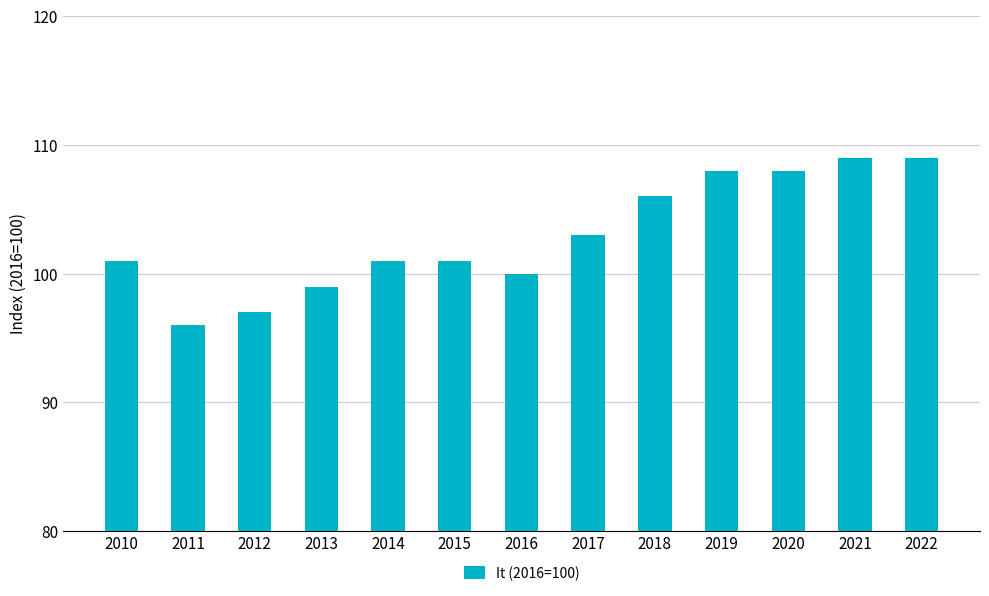

Reading left to right, what are all the values shown in this chart?

101	96	97	99	101	101	100	103	106	108	108	109	109